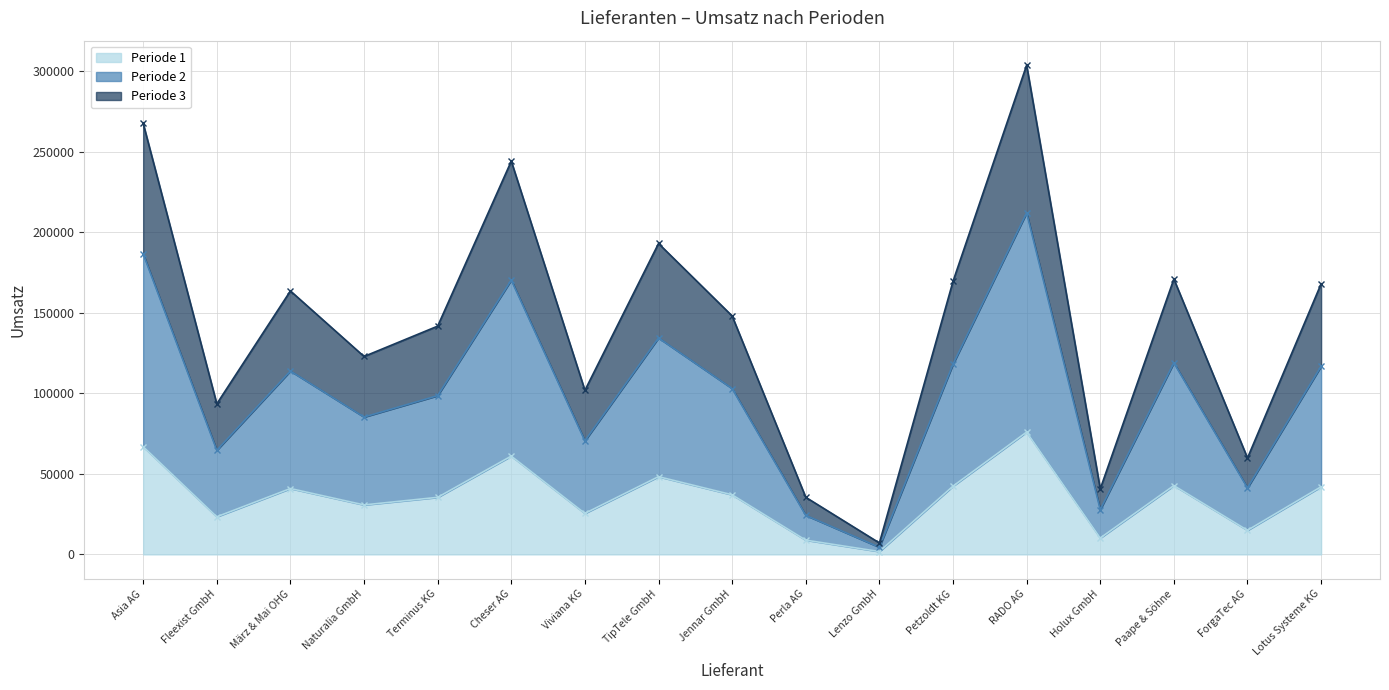

What position from the left is Lenzo GmbH?

11